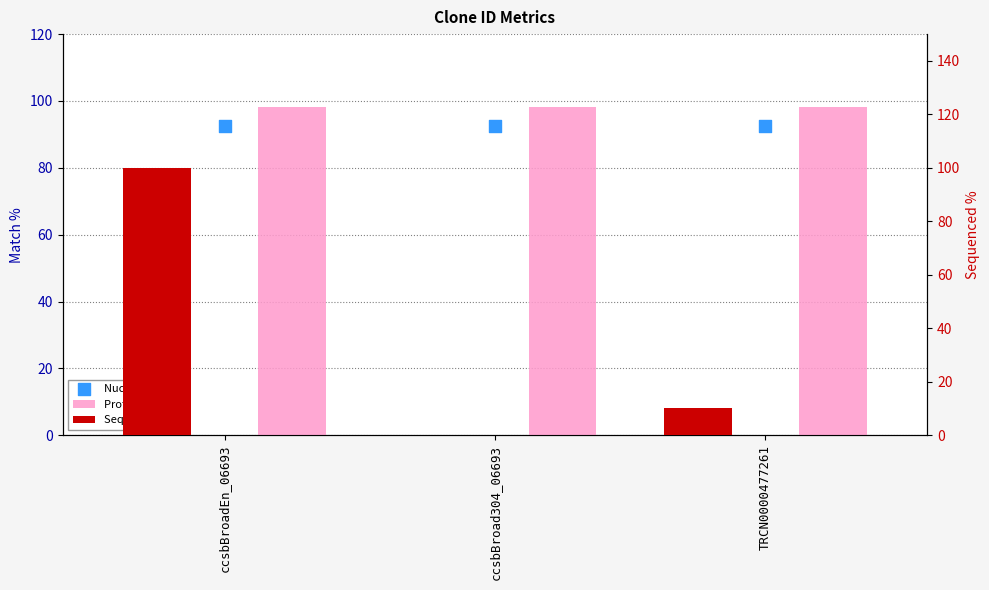

Is the value of Nuc. Match % at ccsbBroad304_06693 greater than the value of Prot. Match % at TRCN0000477261?

No